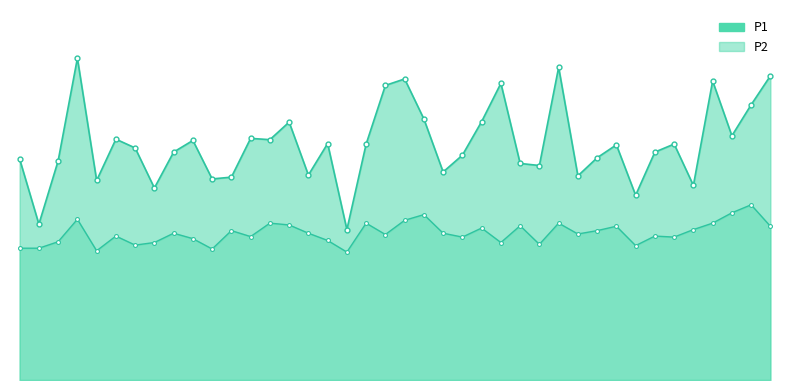

List the series in order of their peak value, lowest first.

P2, P1